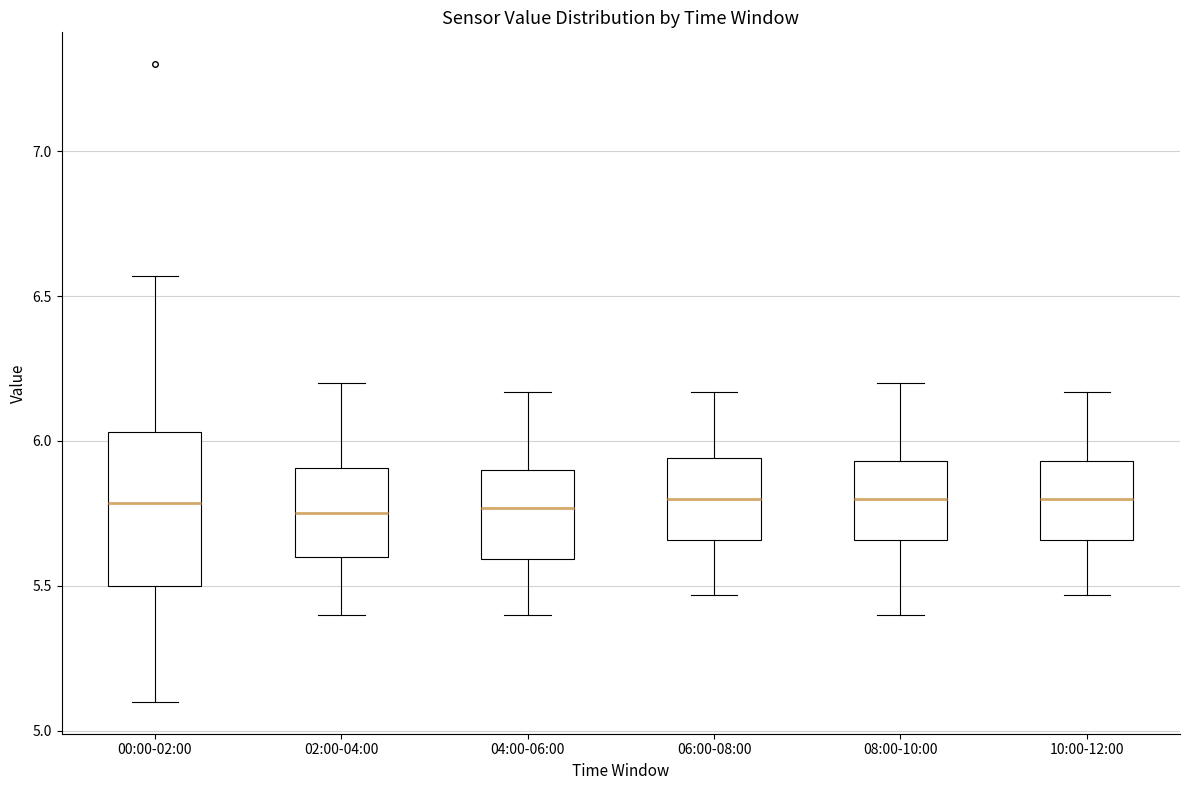

Comparing the boxes themselves (not the whiskers), which one is the tallest?

00:00-02:00